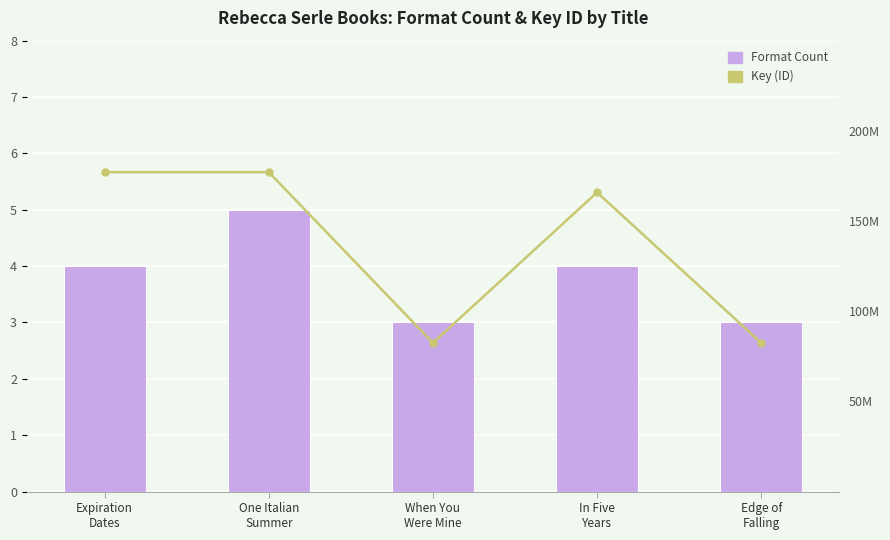

The value of Key (ID) at Expiration
Dates is 38668734. True or false?

False